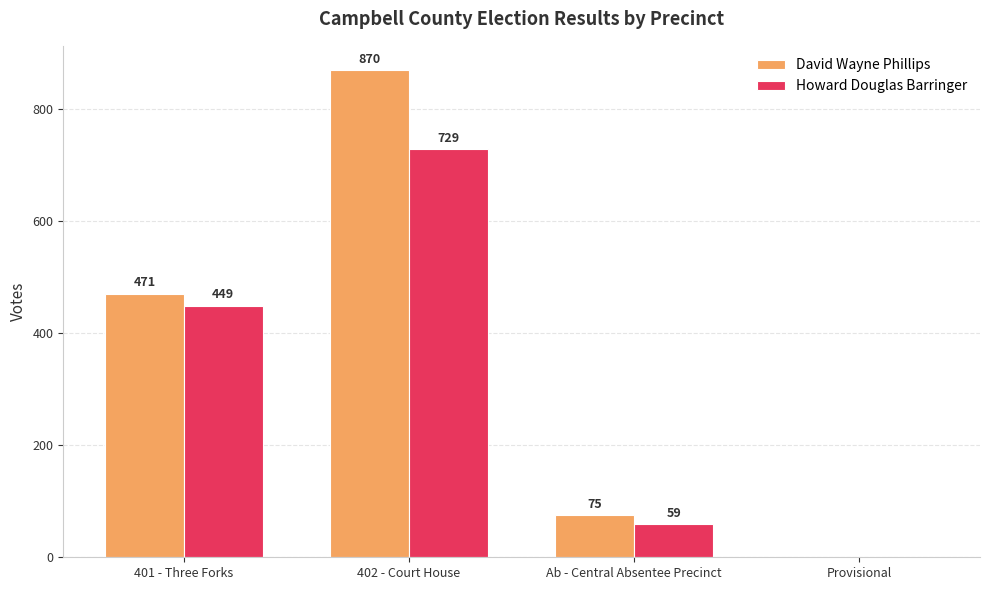

Where is Howard Douglas Barringer nearest to the value 364?

401 - Three Forks